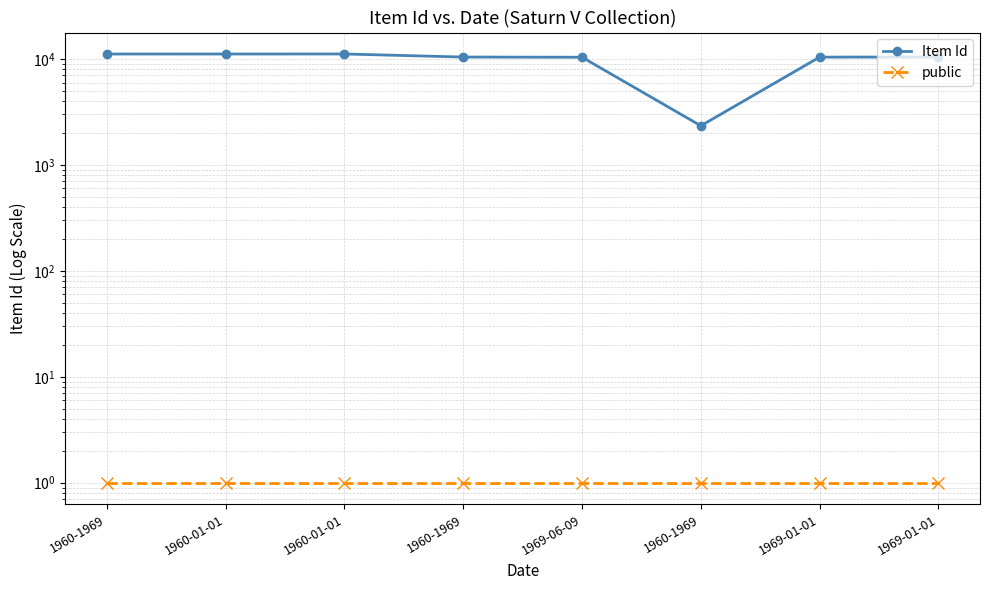

At which label does public reach its peak?

1960-1969